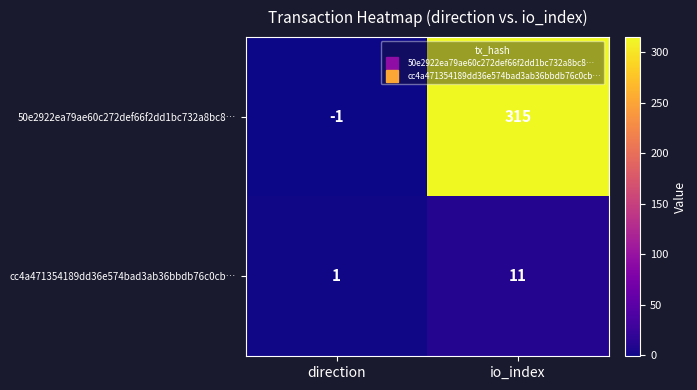

What is the spread (max minus min) of values at direction?

2